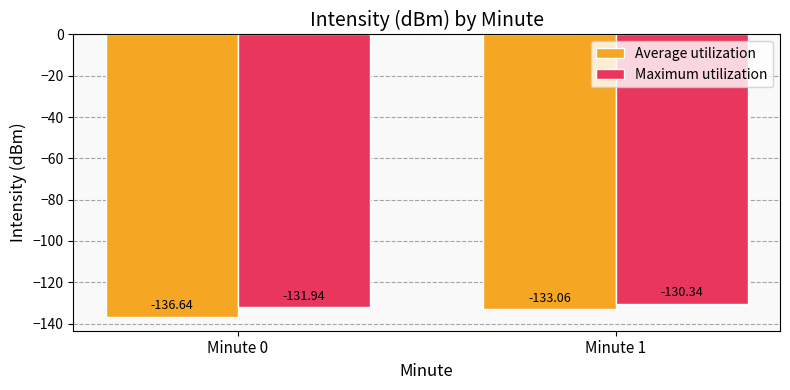

How many bars are there in total?

4